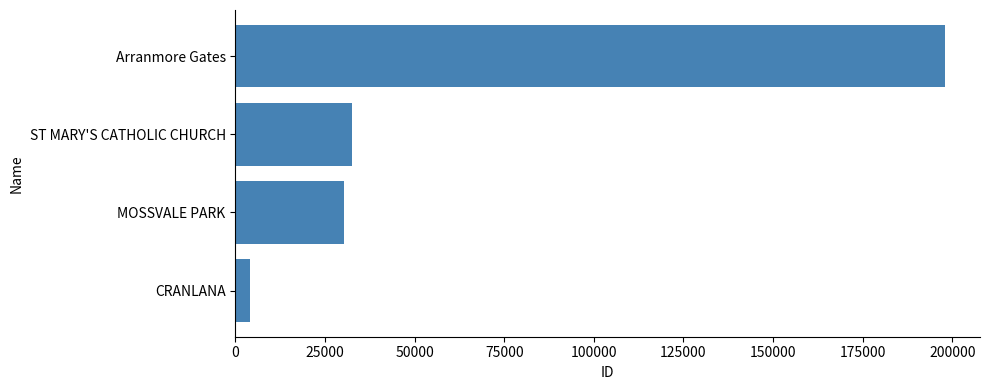

List the labels in order of value, smallest first.

CRANLANA, MOSSVALE PARK, ST MARY'S CATHOLIC CHURCH, Arranmore Gates